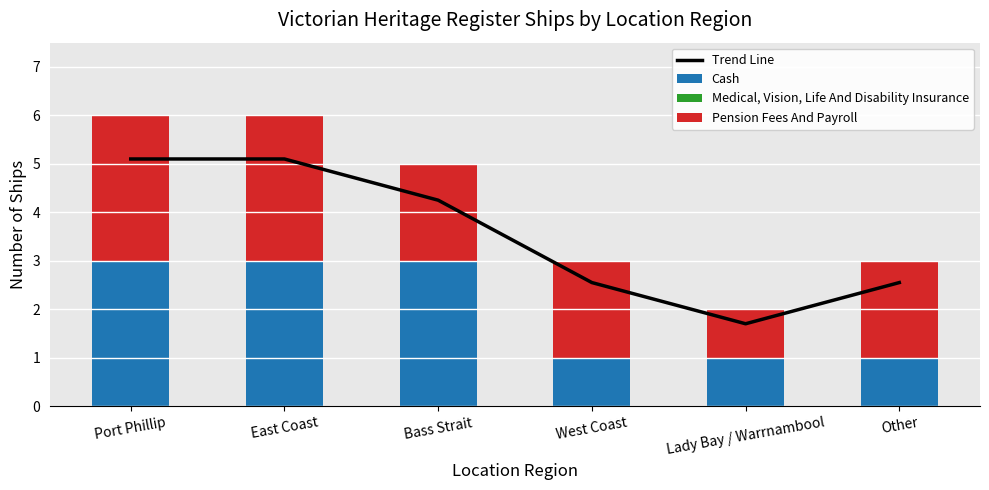

What is the value of the Trend Line bar at the 3rd from the left?

4.2